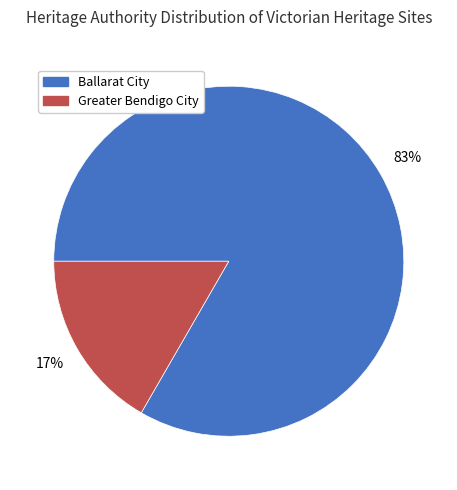

Is the sum of Ballarat City and Greater Bendigo City greater than half?

Yes